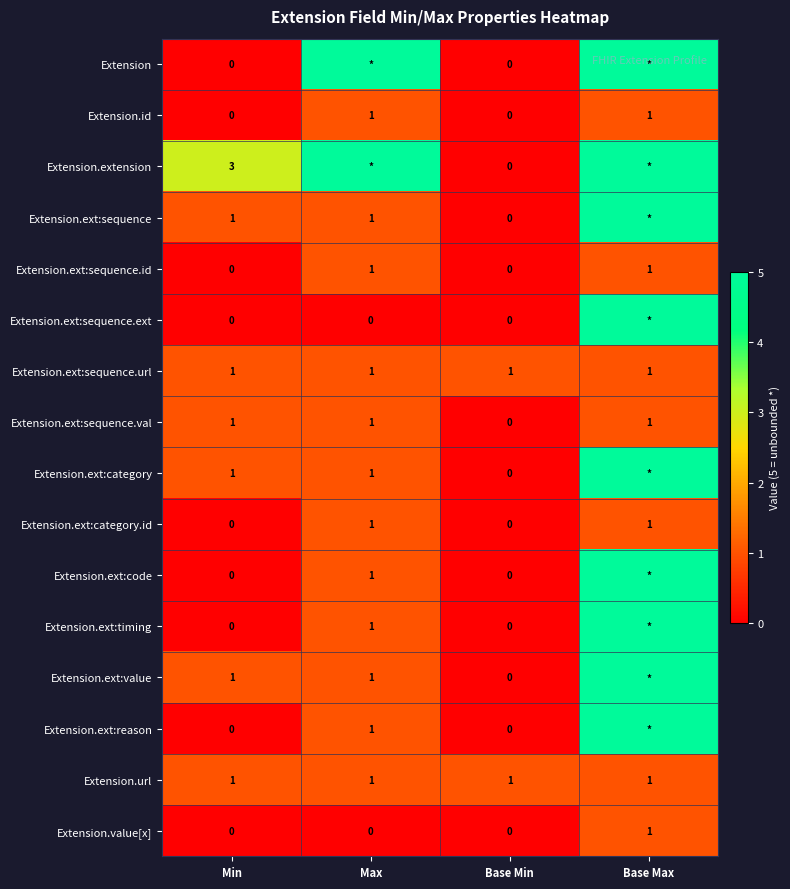

What is the spread (max minus min) of values at Min?

3